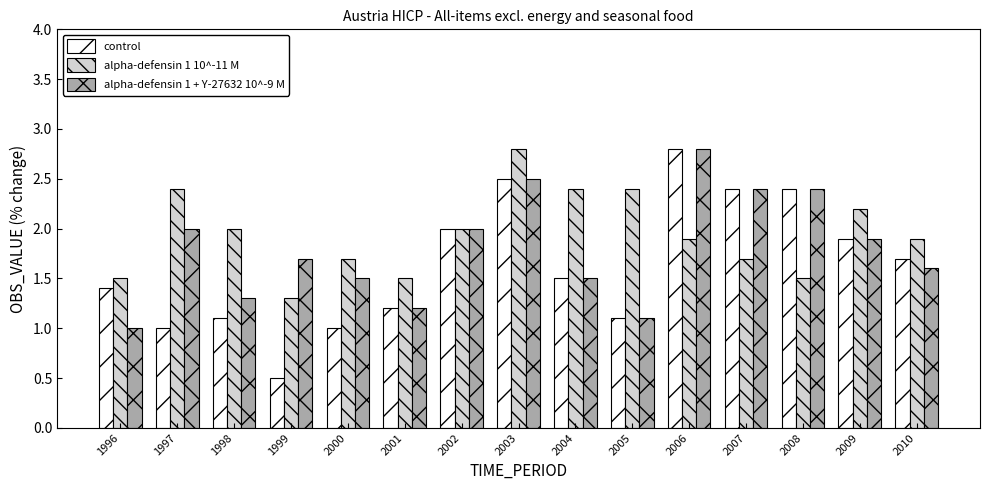

Reading left to right, what are all the values shown in this chart?

control: 1.4	1.0	1.1	0.5	1.0	1.2	2.0	2.5	1.5	1.1	2.8	2.4	2.4	1.9	1.7
alpha-defensin 1 10^-11 M: 1.5	2.4	2.0	1.3	1.7	1.5	2.0	2.8	2.4	2.4	1.9	1.7	1.5	2.2	1.9
alpha-defensin 1 + Y-27632 10^-9 M: 1.0	2.0	1.3	1.7	1.5	1.2	2.0	2.5	1.5	1.1	2.8	2.4	2.4	1.9	1.6